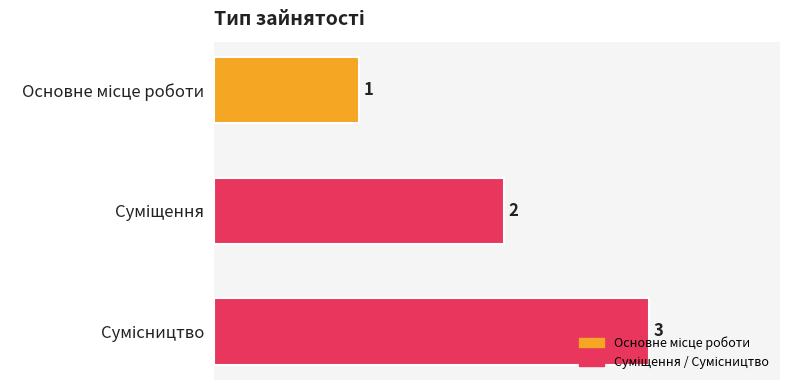

How many data points are less than 2?

1